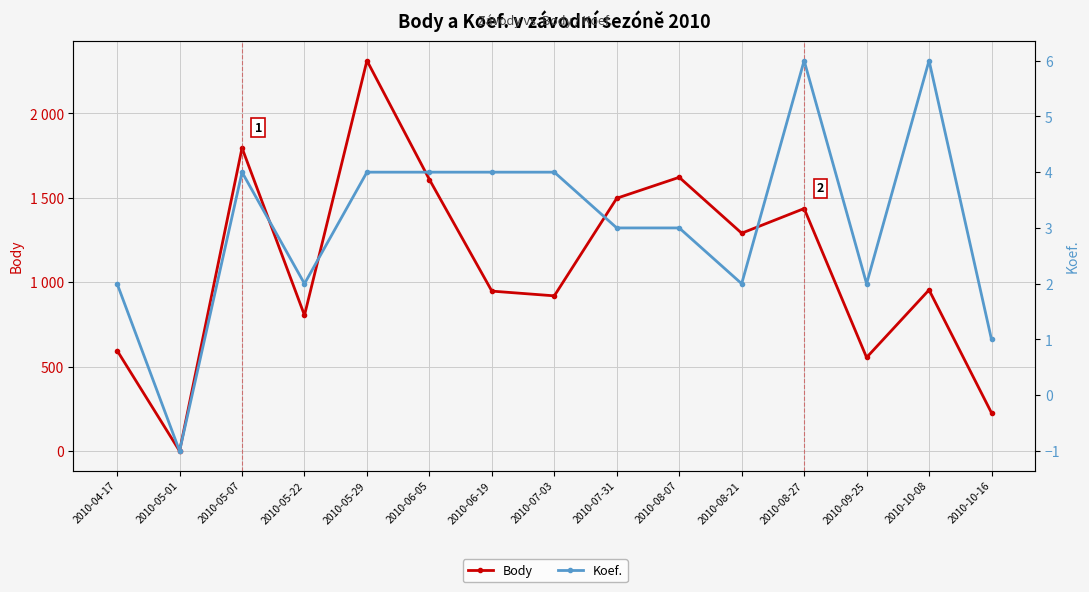

Reading left to right, what are all the values shown in this chart?

Body: 2010-04-17=595	2010-05-01=0	2010-05-07=1795	2010-05-22=804	2010-05-29=2312	2010-06-05=1608	2010-06-19=947	2010-07-03=919	2010-07-31=1497	2010-08-07=1621	2010-08-21=1290	2010-08-27=1436	2010-09-25=554	2010-10-08=954	2010-10-16=226
Koef.: 2010-04-17=2	2010-05-01=-1	2010-05-07=4	2010-05-22=2	2010-05-29=4	2010-06-05=4	2010-06-19=4	2010-07-03=4	2010-07-31=3	2010-08-07=3	2010-08-21=2	2010-08-27=6	2010-09-25=2	2010-10-08=6	2010-10-16=1